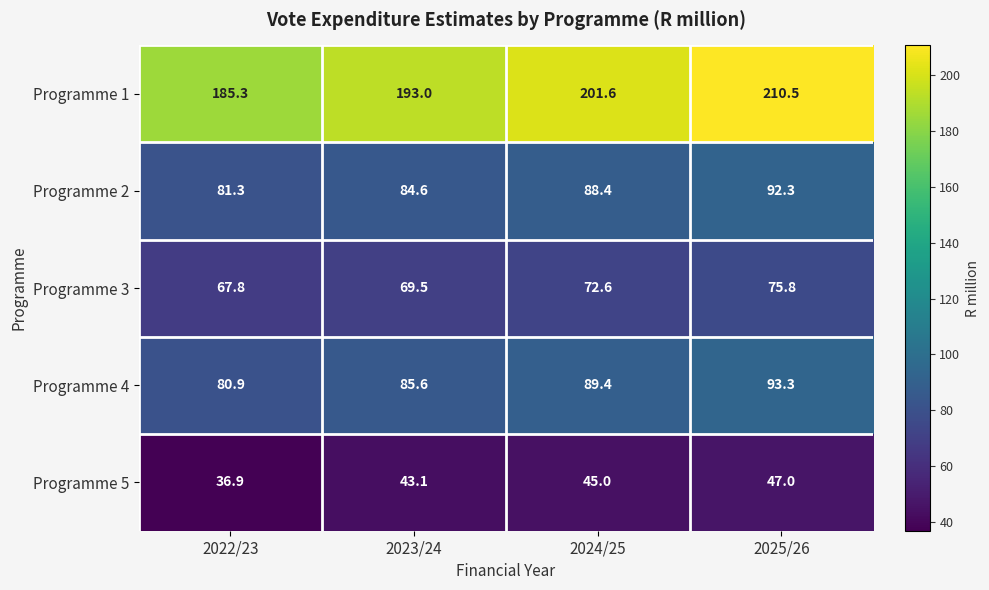

What is the average value of the Programme 5 series?

43.0